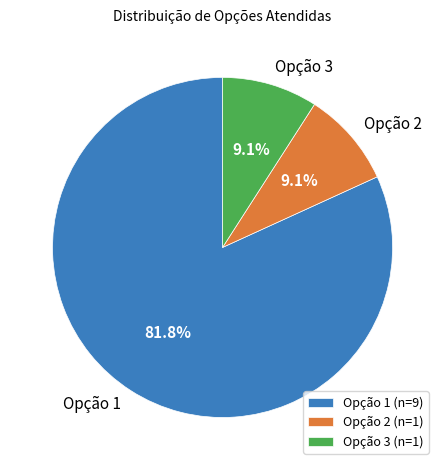

To the nearest percent, what is the combined percentage of Opção 2 and Opção 3?

18%